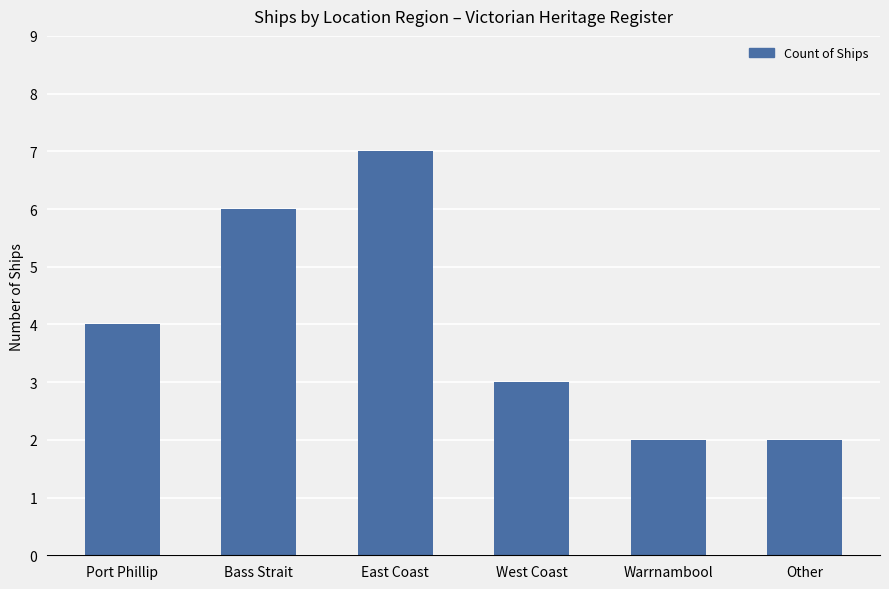

What position from the left is Port Phillip?

1